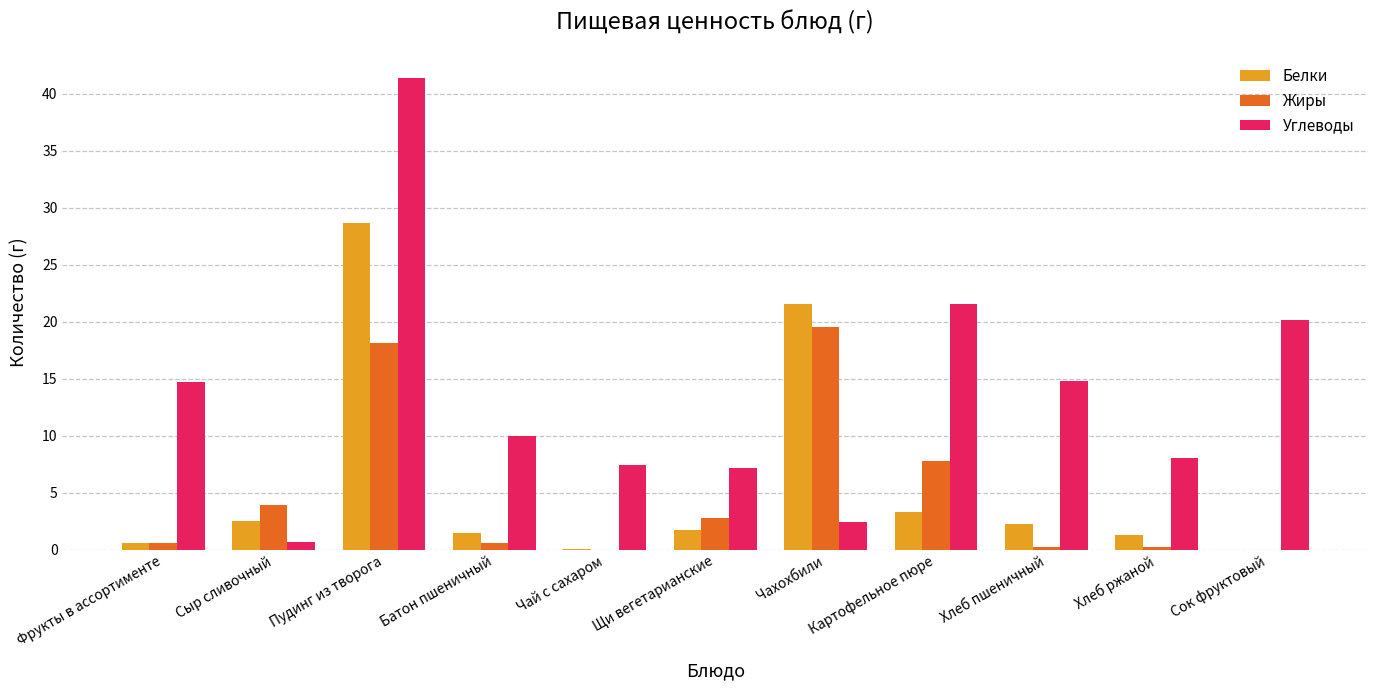

What is the average value of the Углеводы series?

13.5